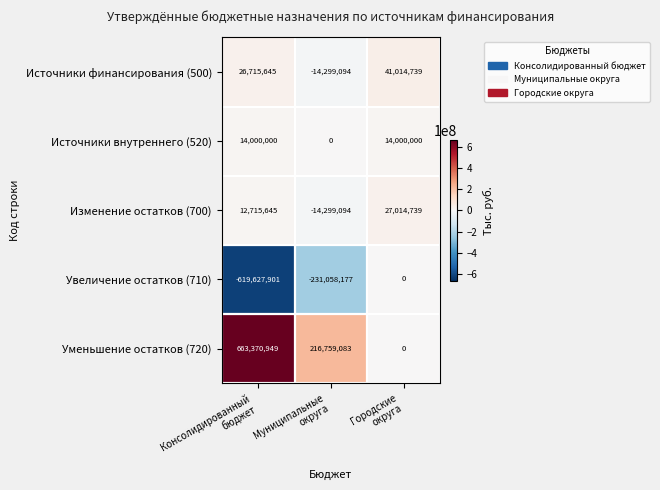

How many data points in Изменение остатков (700) are less than 12715645?

1